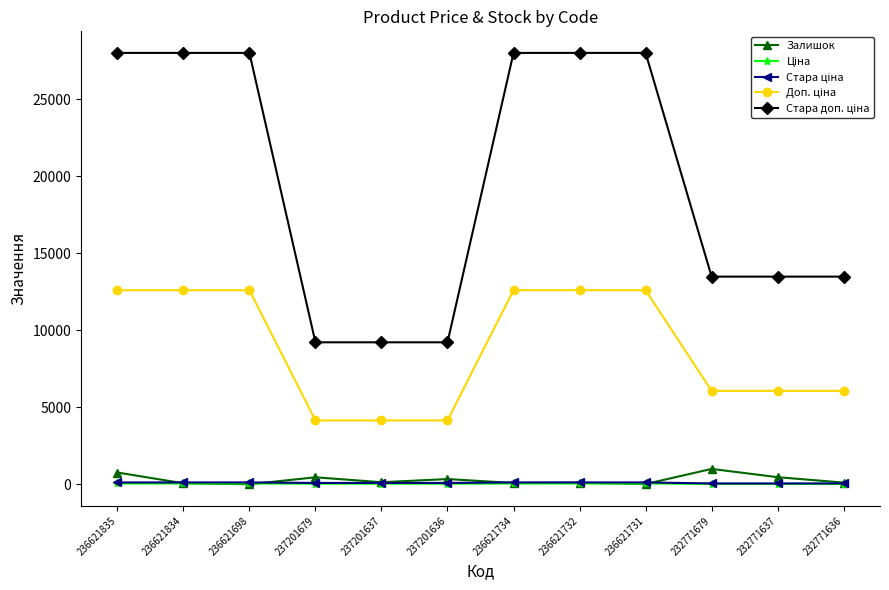

Which has a higher value, 237201636 or 236621734?

237201636